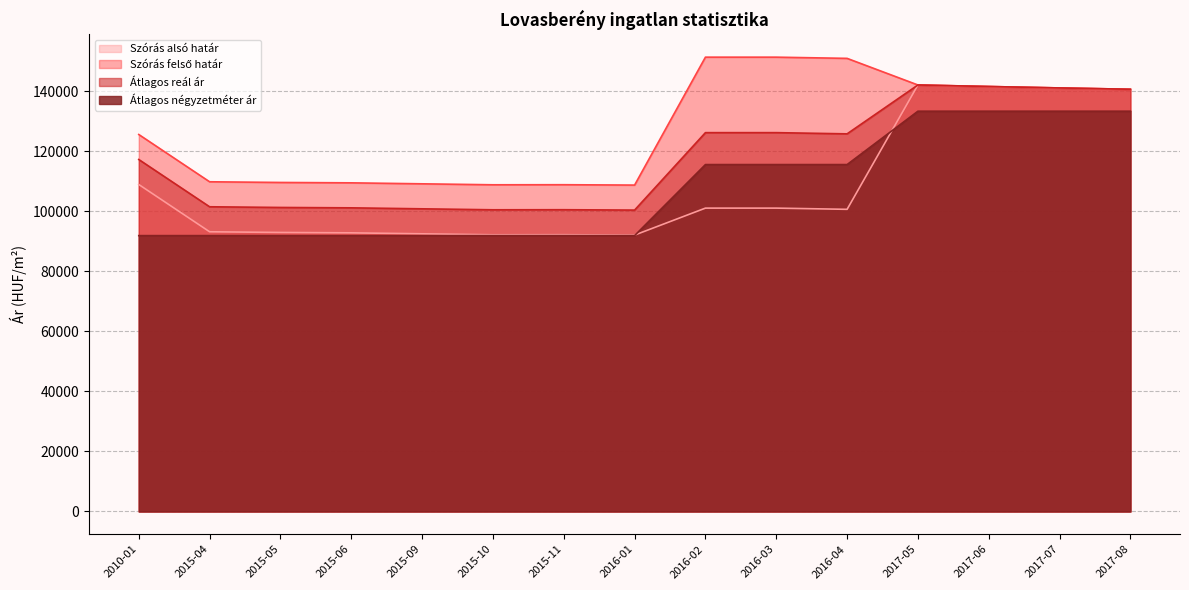

What are all the series names shown in the legend?

Szórás alsó határ, Szórás felső határ, Átlagos reál ár, Átlagos négyzetméter ár